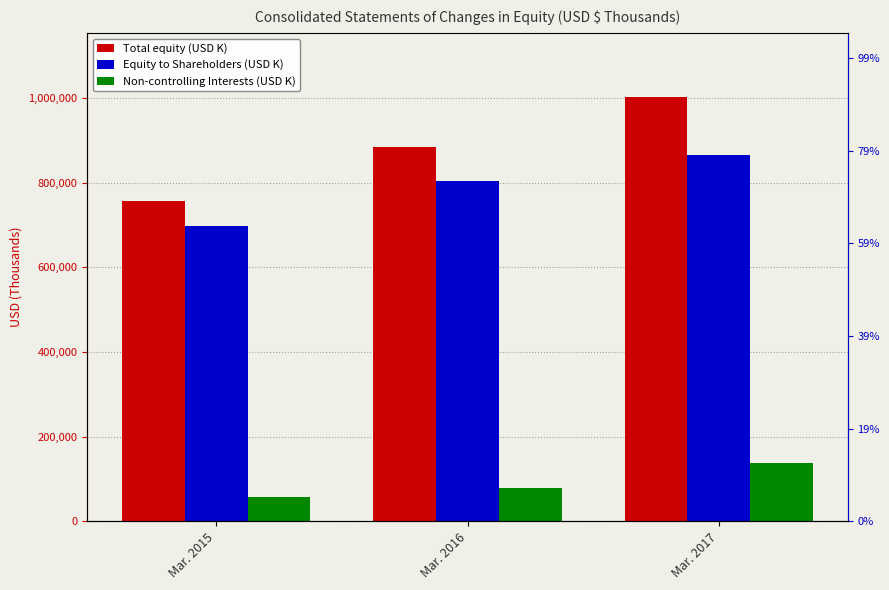

At which label does Equity Attributable to Shareholders reach its minimum?

Mar. 2015